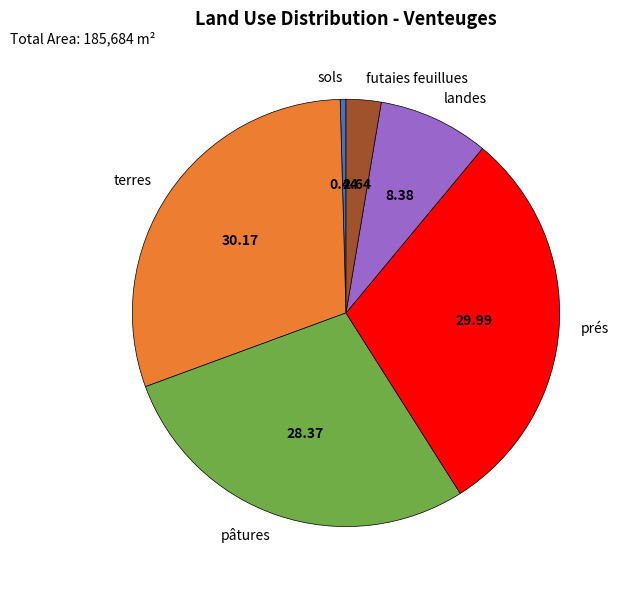

Which has a higher value, sols or prés?

prés